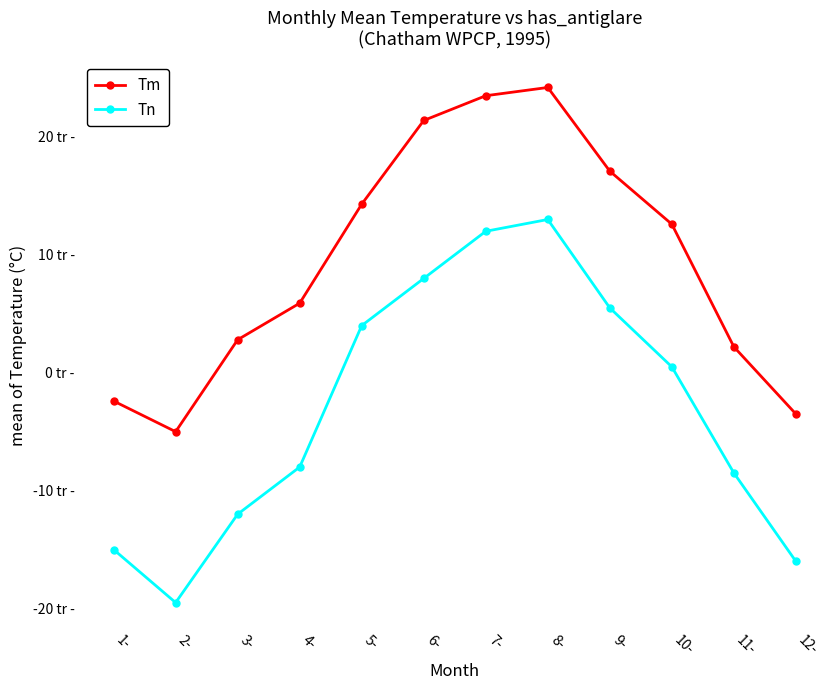

Rank the series by their maximum value, from lowest to highest.

Tn, Tm